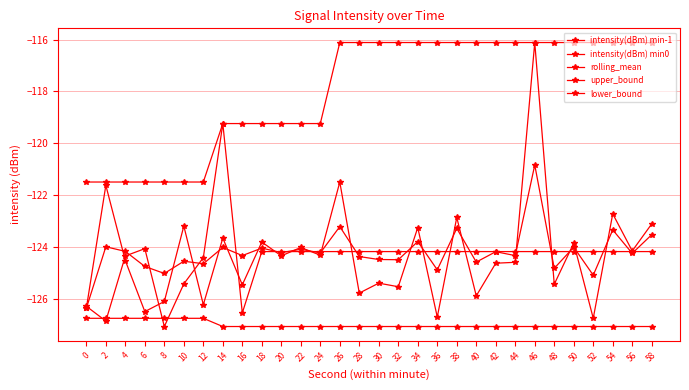

How many distinct data groups are displayed?

5